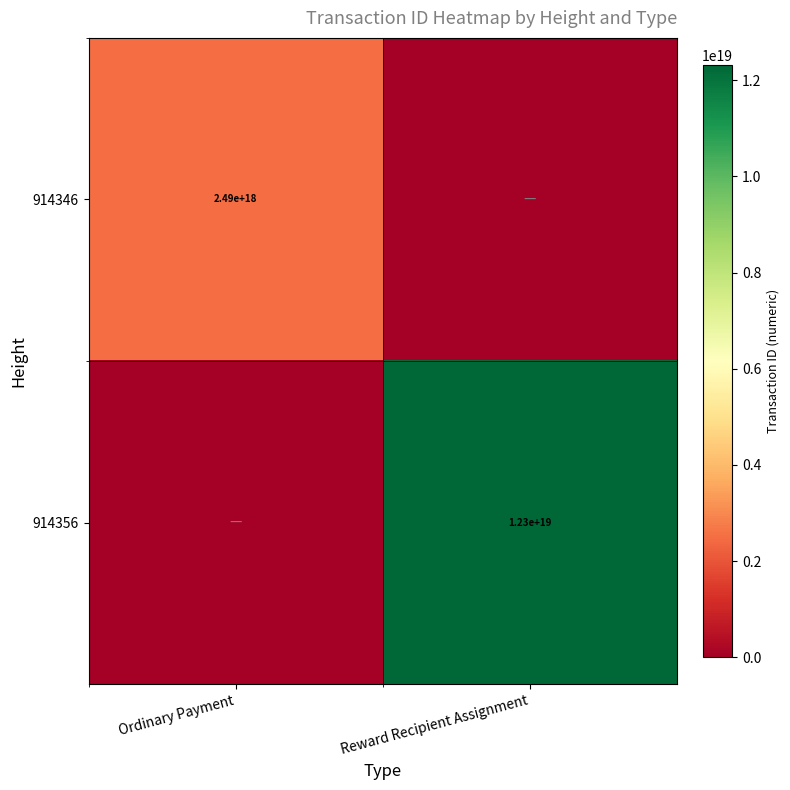

Is it true that 914346 equals 1077790677423911296 at Ordinary Payment?

False